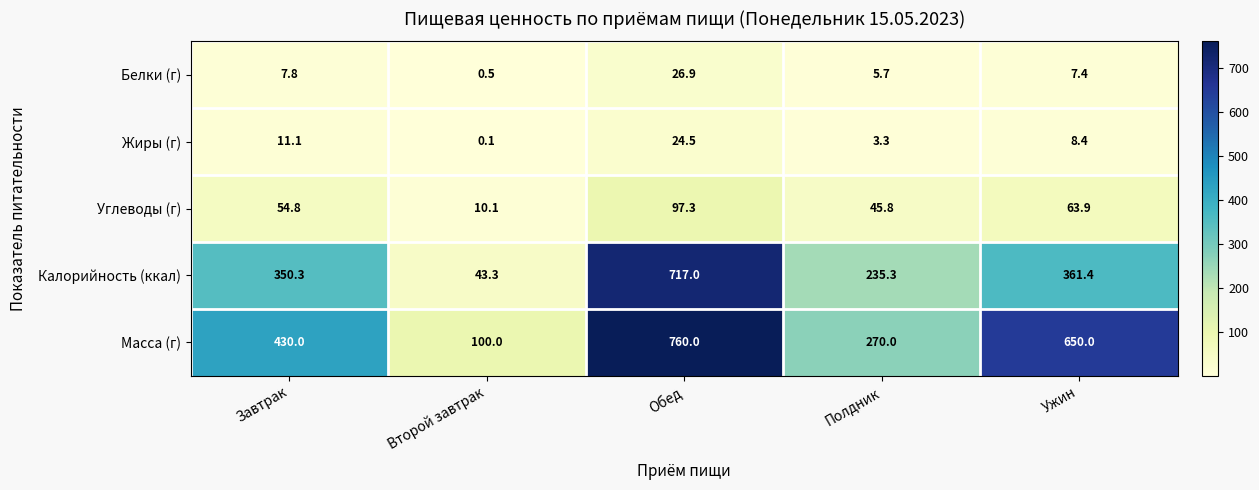

Where does the Углеводы (г) series first go above 54?

Завтрак